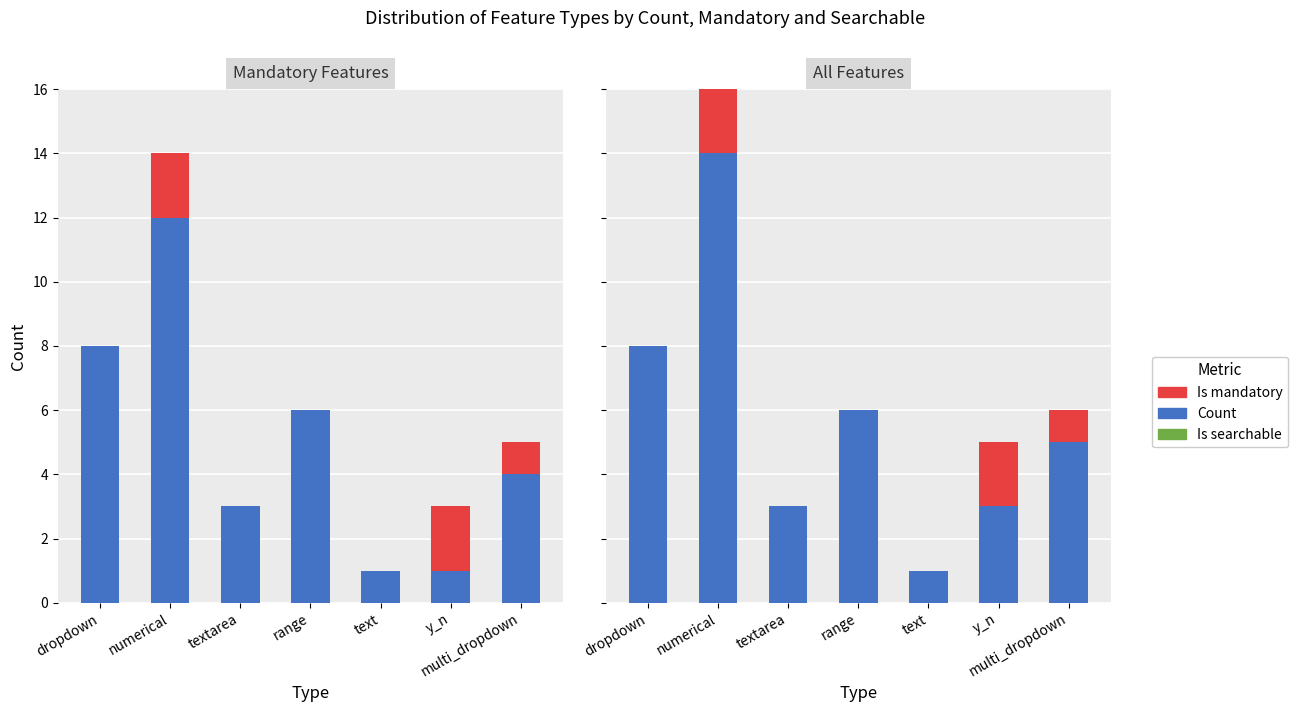

What is the average value of the Count series?

6